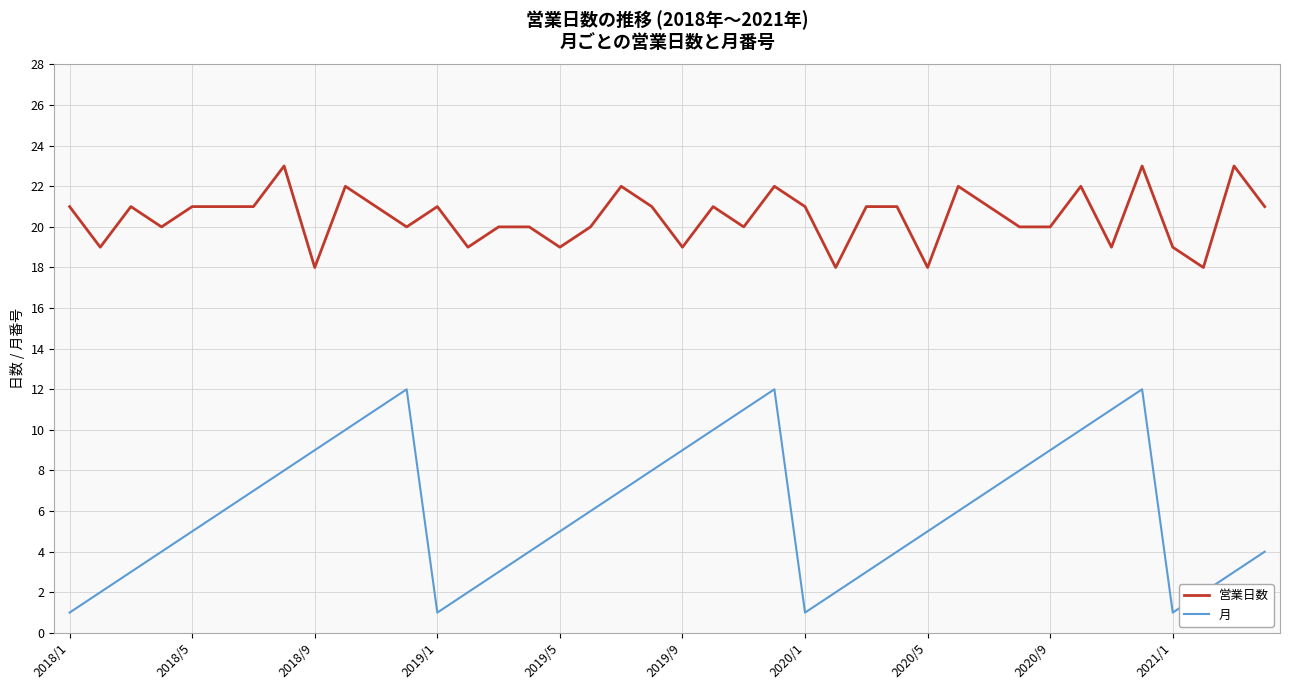

Which series has the largest total across all categories?

営業日数